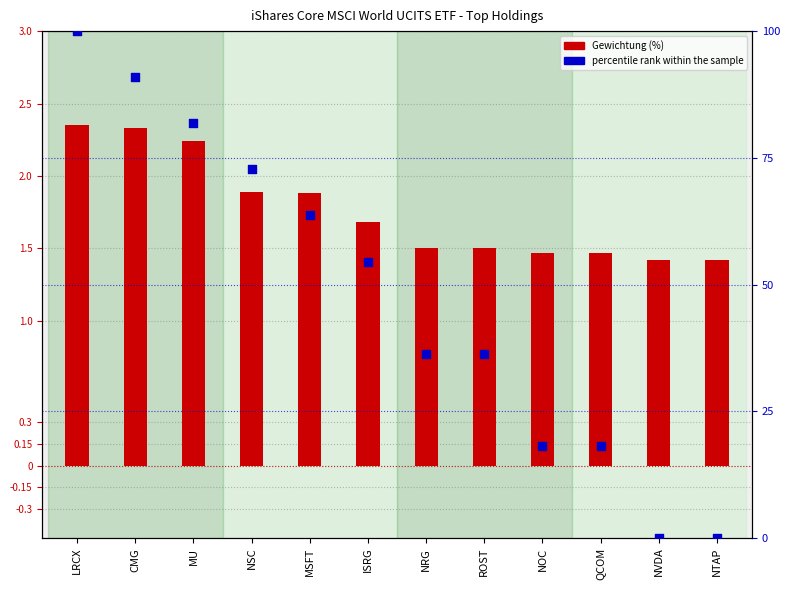

Which series has the largest Y range (max minus min)?

percentile rank within the sample